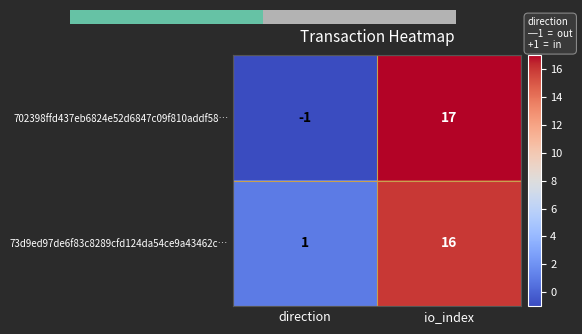

What is the sum of all 73d9ed97de6f83c8289cfd124da54ce9a43462c… values?

17